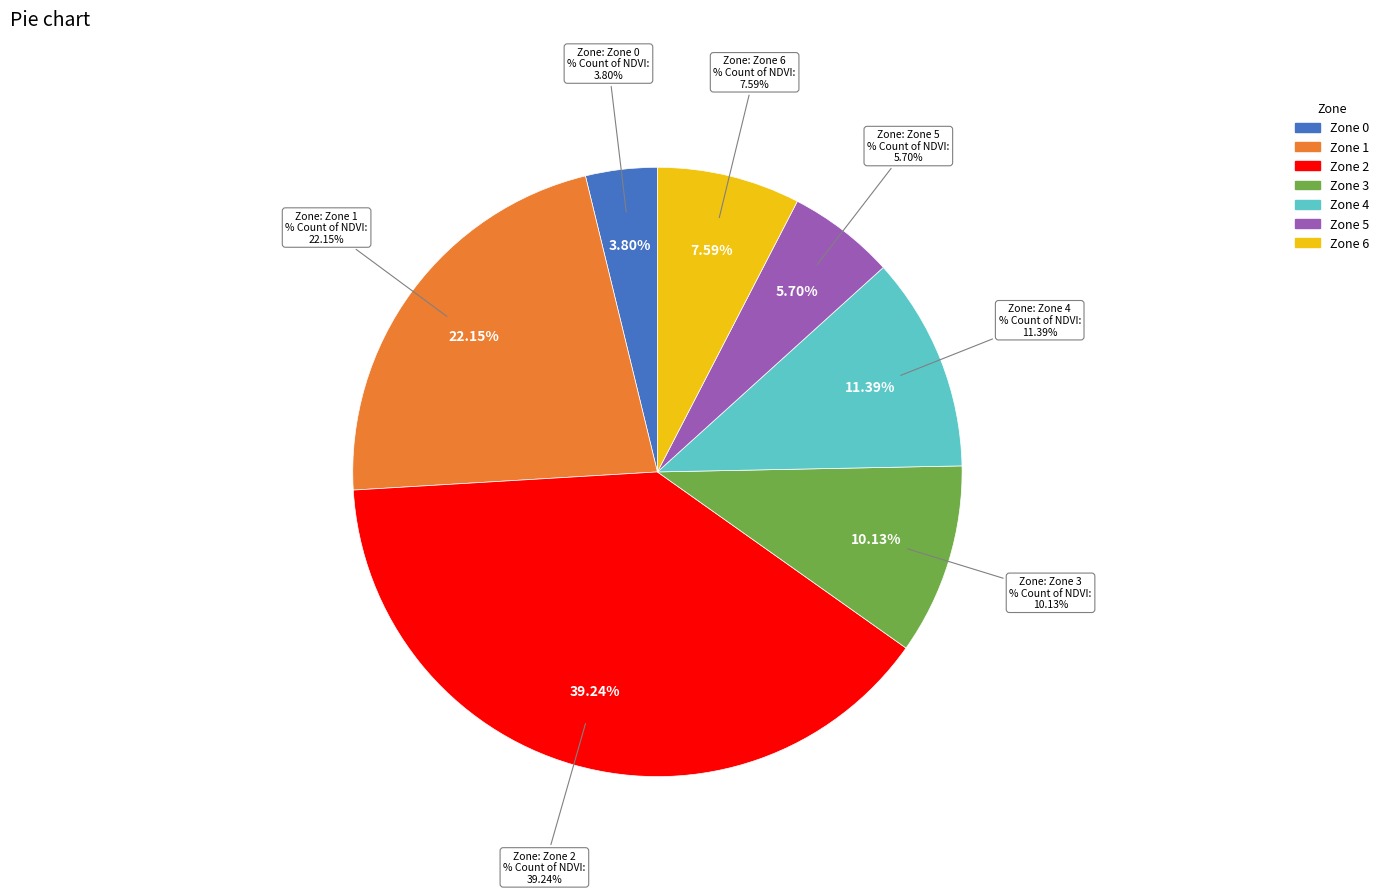

How many slices are in this pie chart?

7